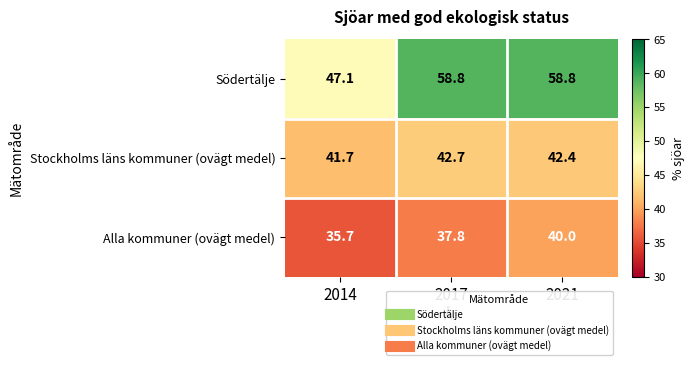

The Södertälje series shows 58.8 at 2017. True or false?

True